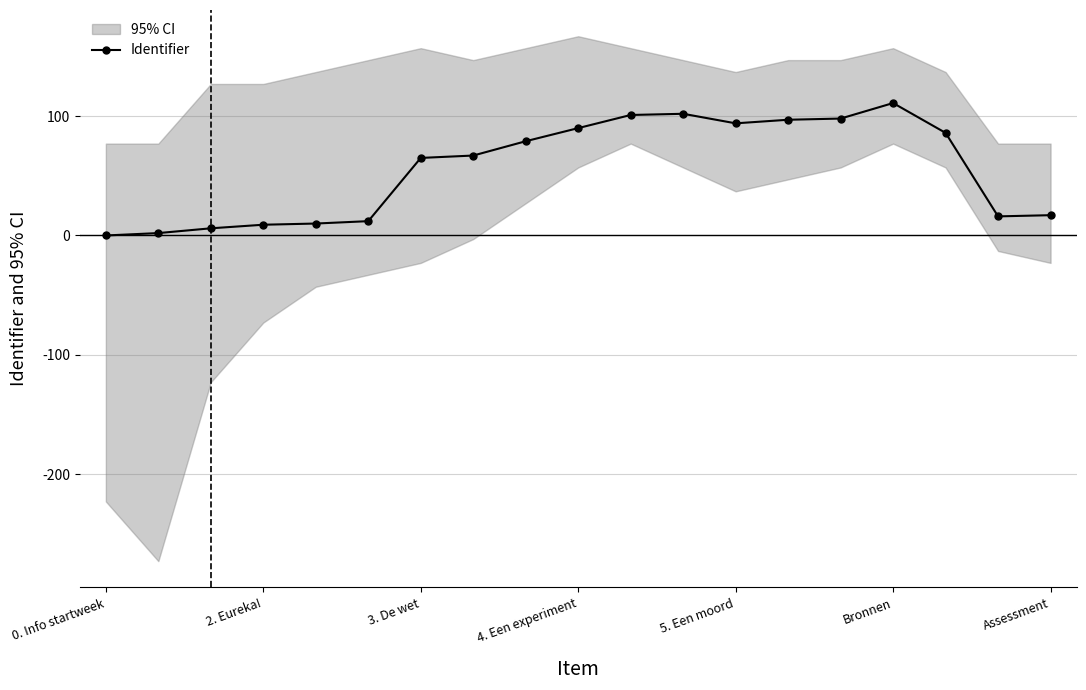

What is the difference between the second highest and minimum values?

102